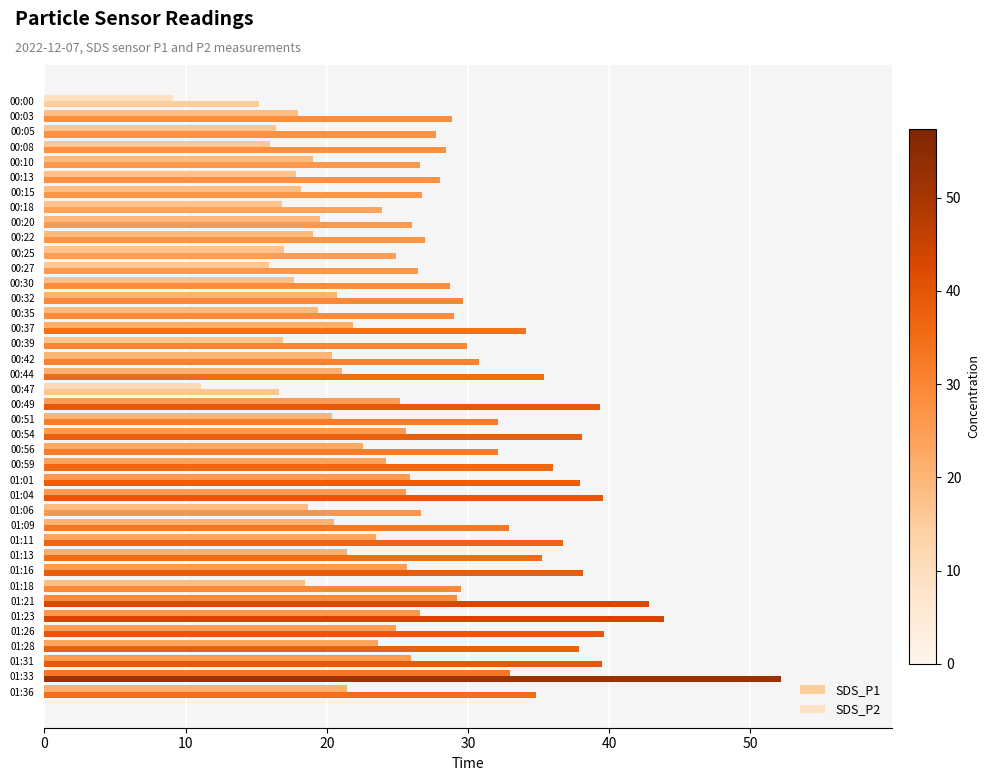

How many distinct data groups are displayed?

2